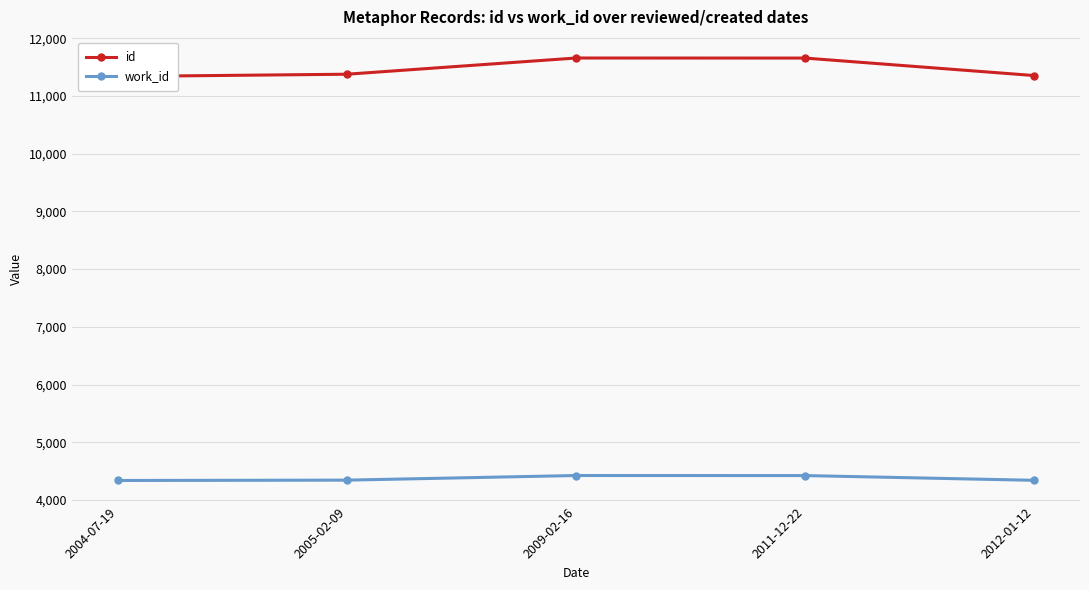

At which label does work_id first exceed 4343?

2009-02-16